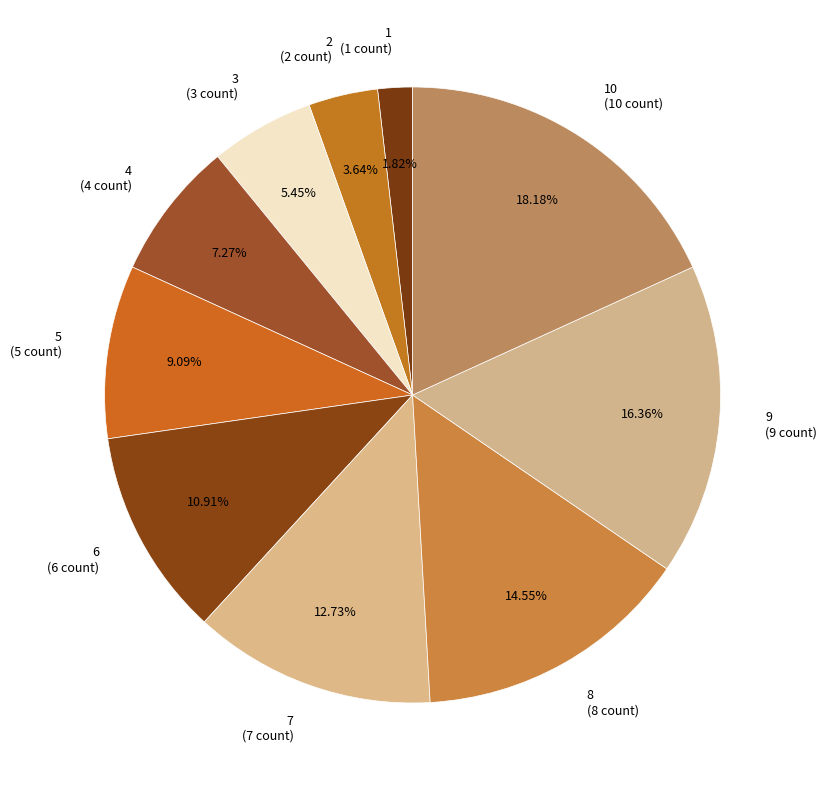

Is there any slice that represents more than half of the pie?

No